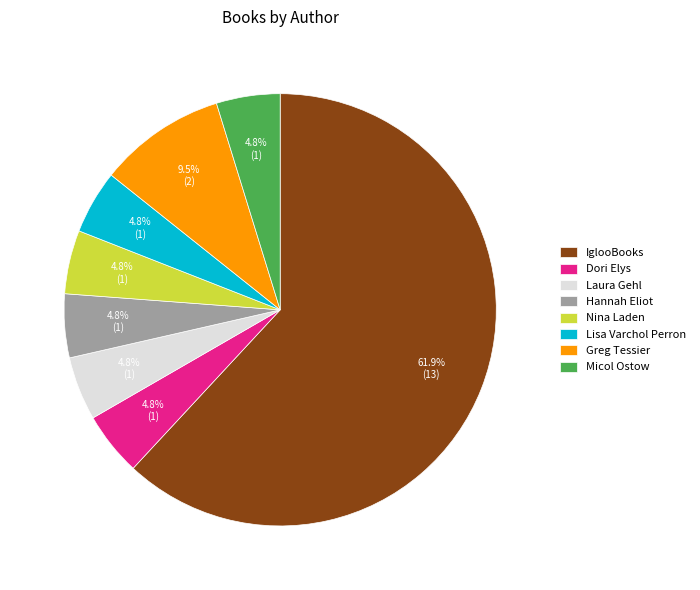

Which category accounts for the majority?

IglooBooks